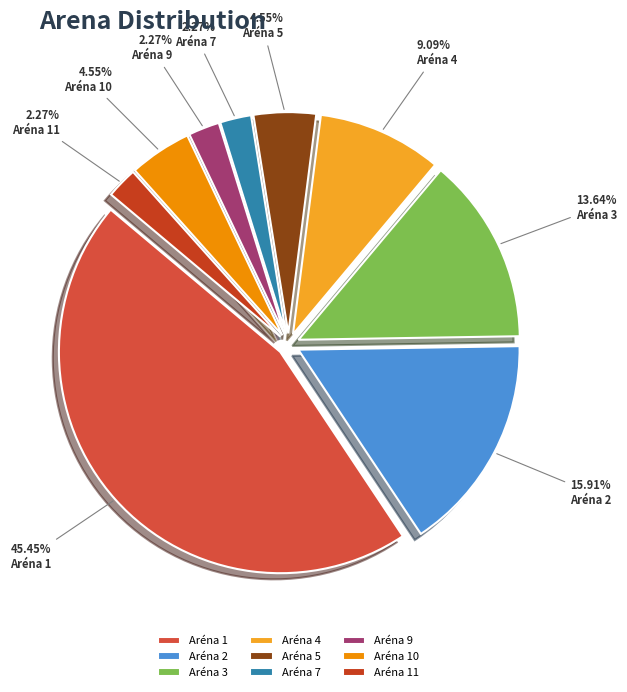

True or false: Aréna 4 accounts for 14% of the total.

False